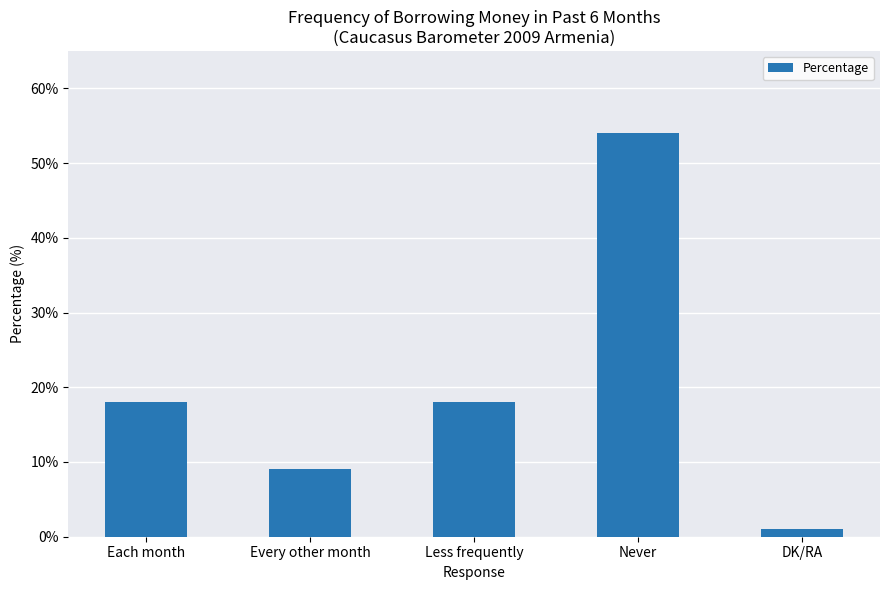

Does the chart contain any negative values?

No